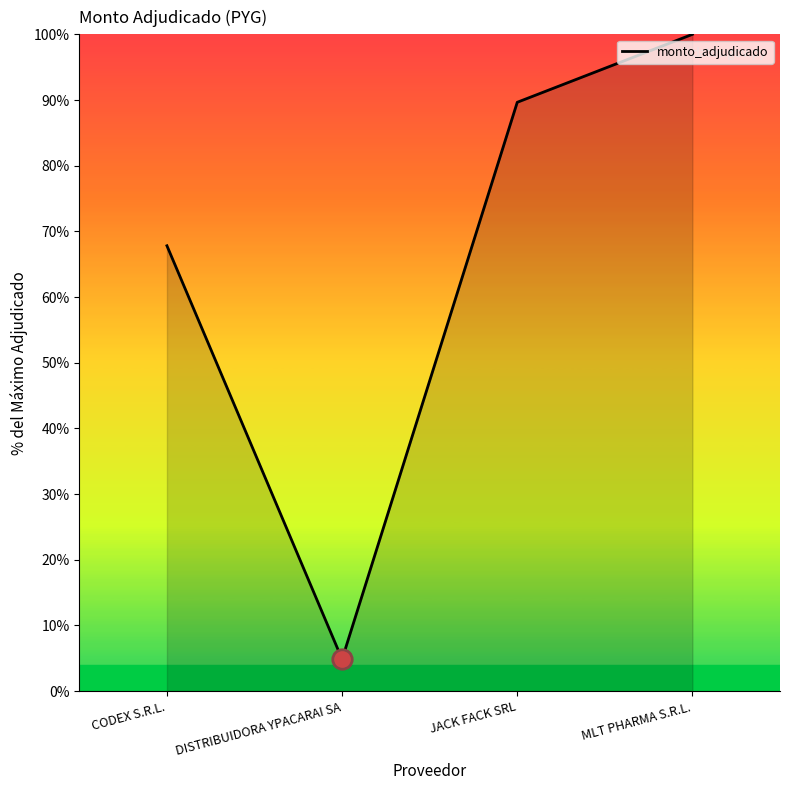

Reading right to left, extract all data points from this chart.

100.0	89.7	4.8	67.8